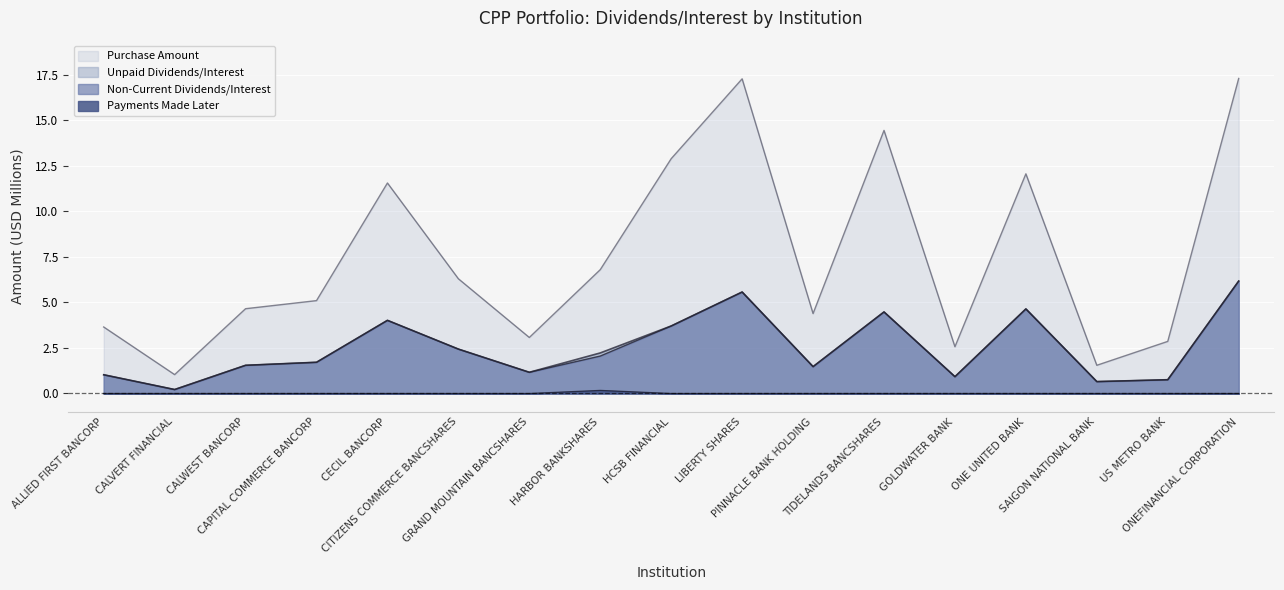

What is the total value across all series at HARBOR BANKSHARES?

11.3